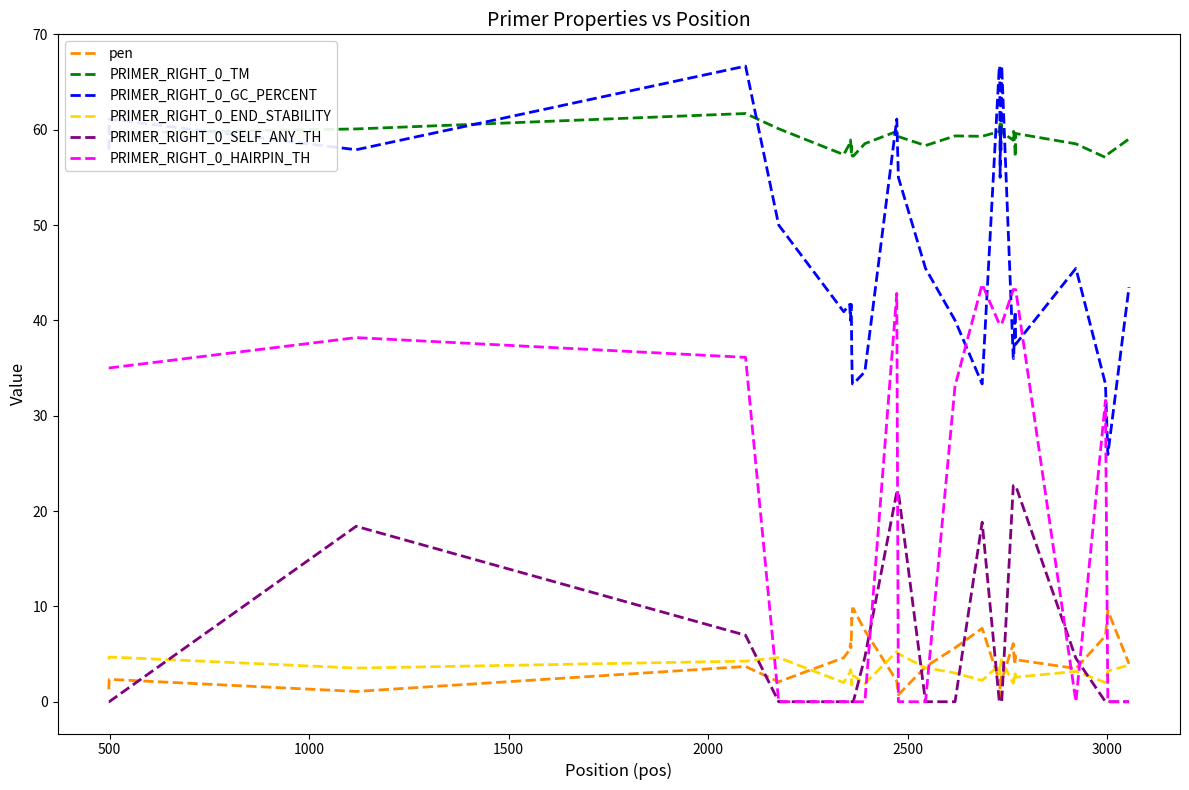

Which series has the largest range (max minus min)?

PRIMER_RIGHT_0_HAIRPIN_TH